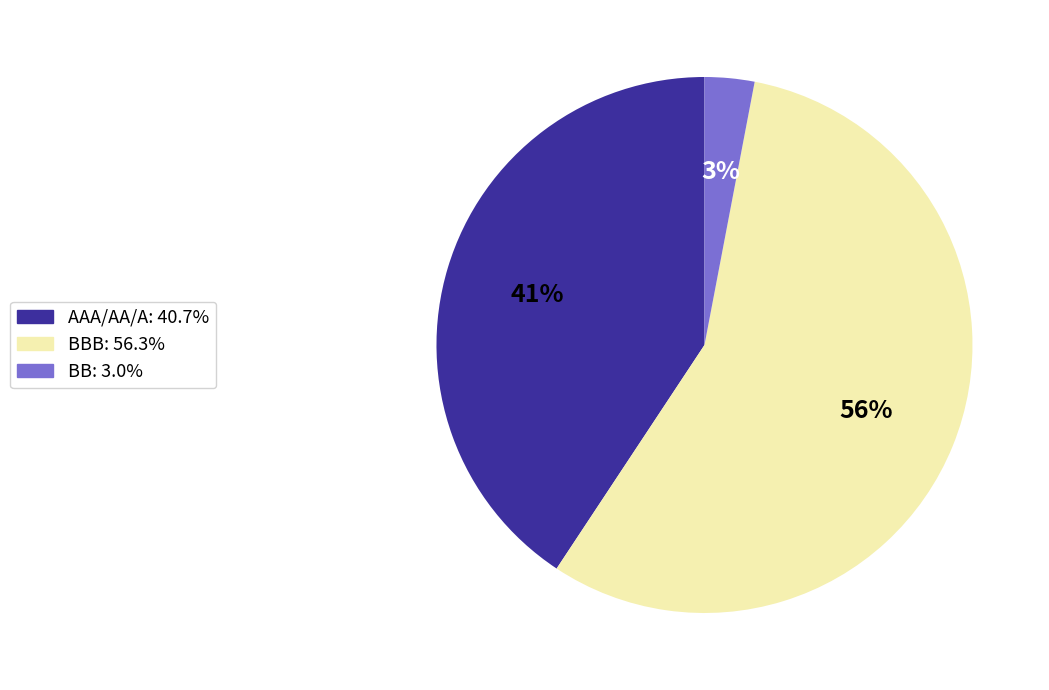

To the nearest percent, what is the difference between the largest and smallest slice percentages?

53%